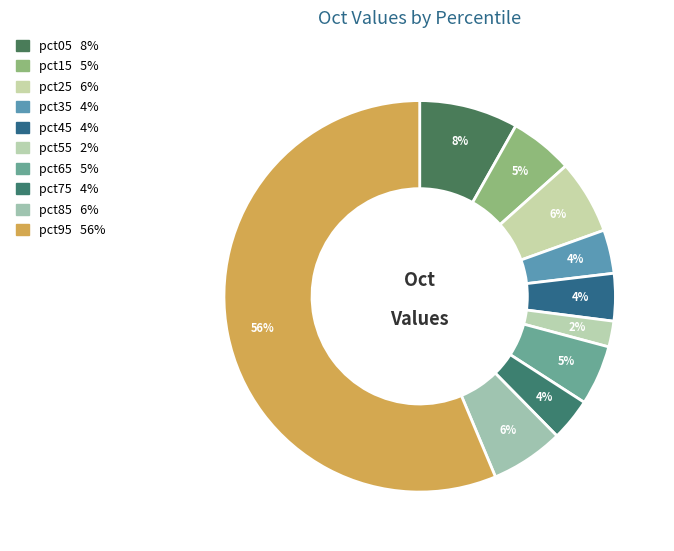

True or false: pct35 accounts for 4% of the total.

True